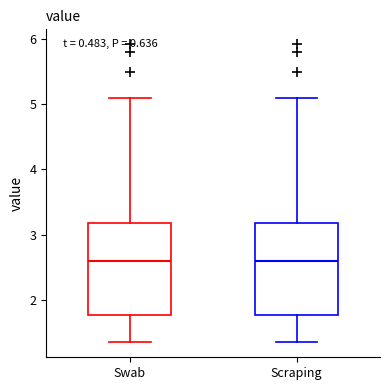

Reading left to right, read every box against the y-axis: the position of its median line, the range the box covers, and the ends of its whiskers. The values are not printed on the chart, so give them approximately, as read against the axis.

Swab: median 2.6, box 1.8 to 3.2, whiskers 1.4 to 5.1
Scraping: median 2.6, box 1.8 to 3.2, whiskers 1.4 to 5.1